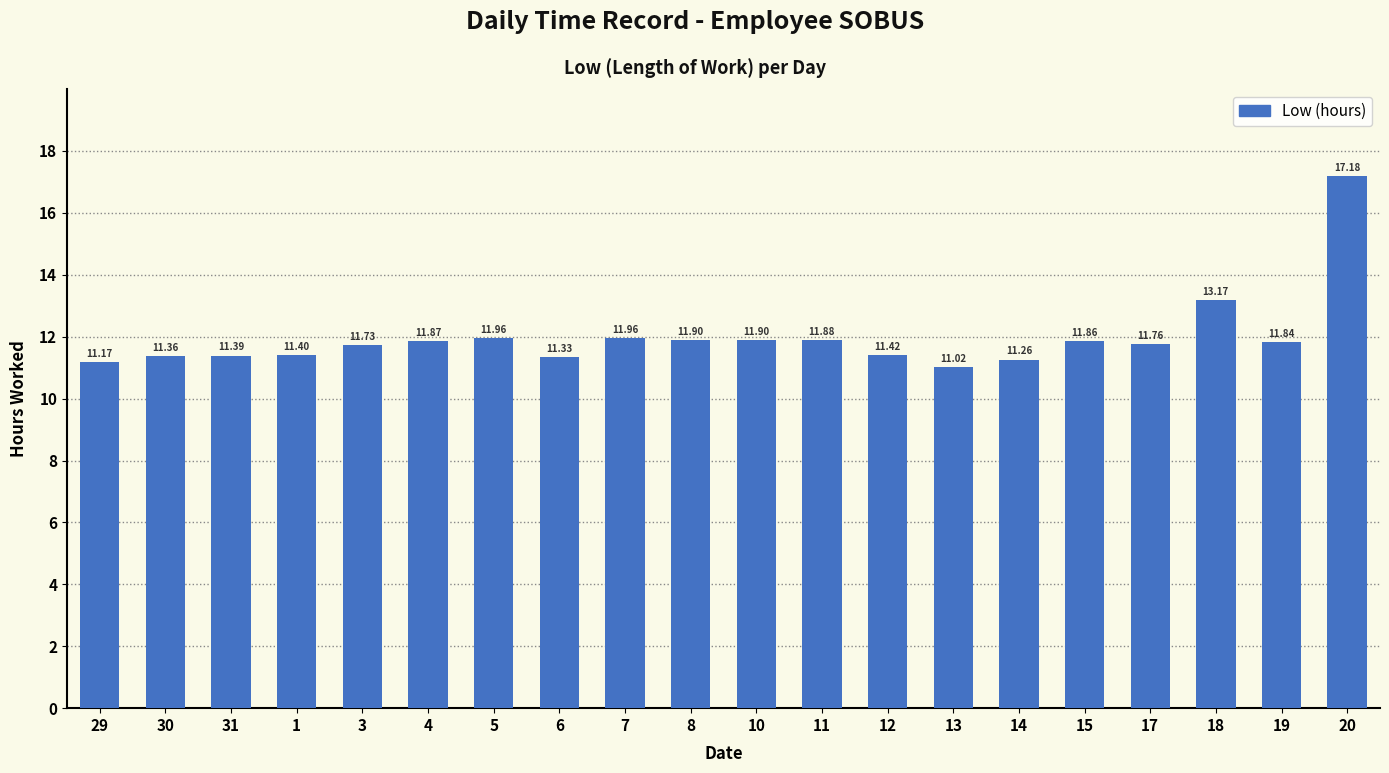

What is the value of the 5th bar from the left?

11.7